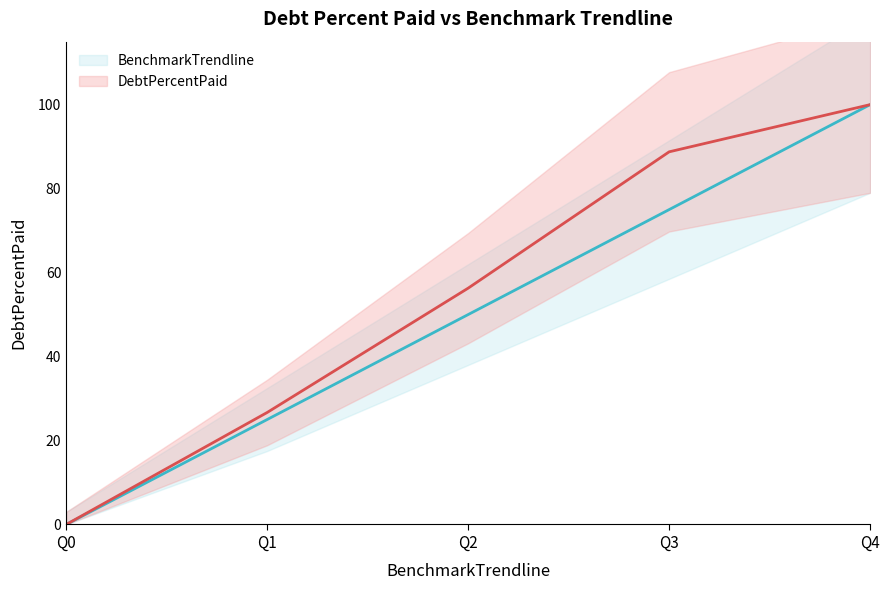

List the series in order of their peak value, highest first.

BenchmarkTrendline, DebtPercentPaid